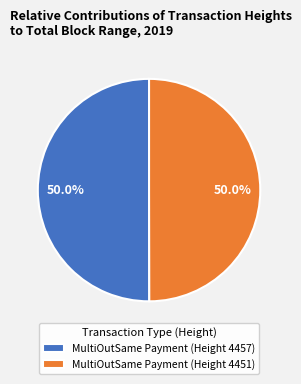

To the nearest percent, what percentage of the pie is MultiOutSame Payment (Height 4451)?

50%